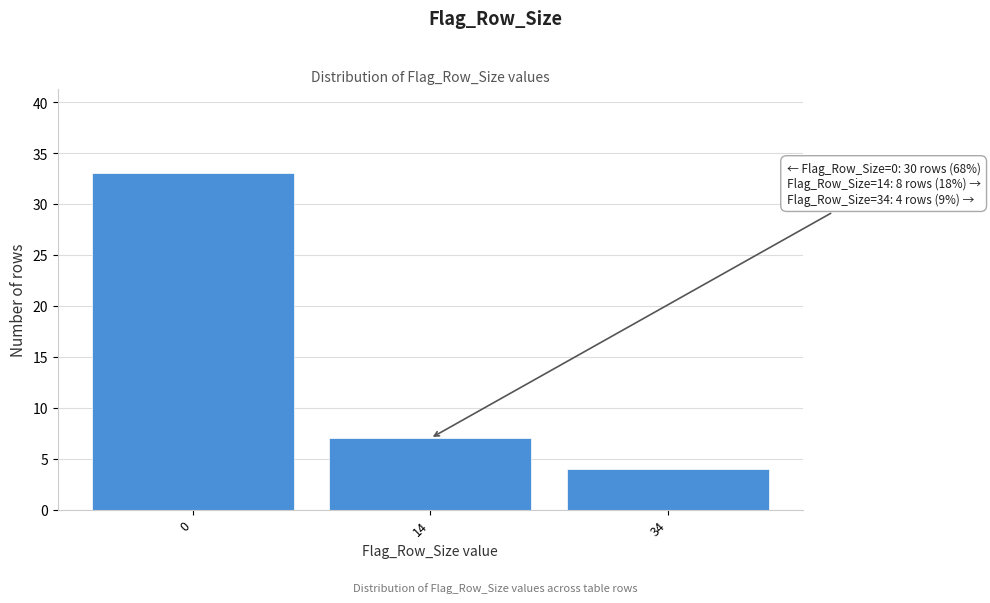

Reading left to right, list all the values displayed in this chart.

33	7	4